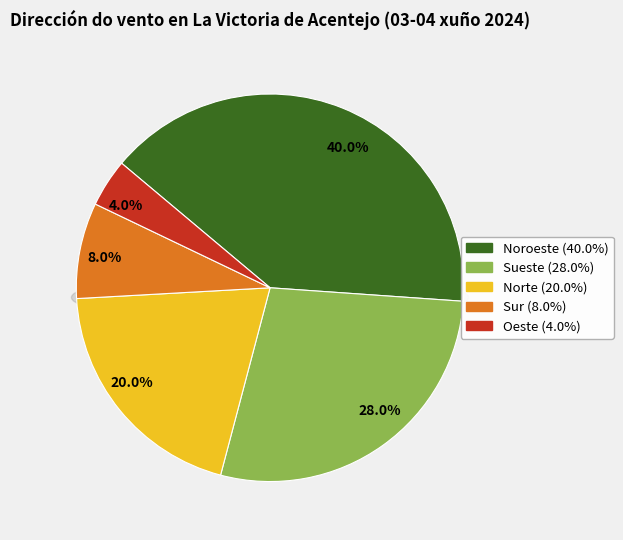

To the nearest percent, what percentage of the pie is Norte?

20%